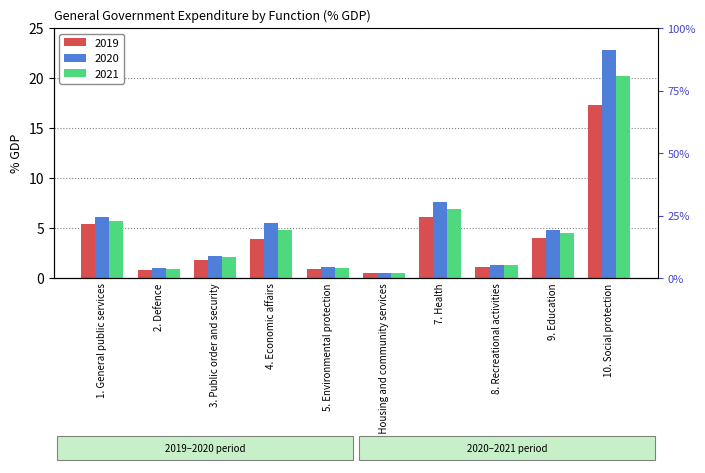

At which label does 2019 reach its minimum?

6. Housing and community services